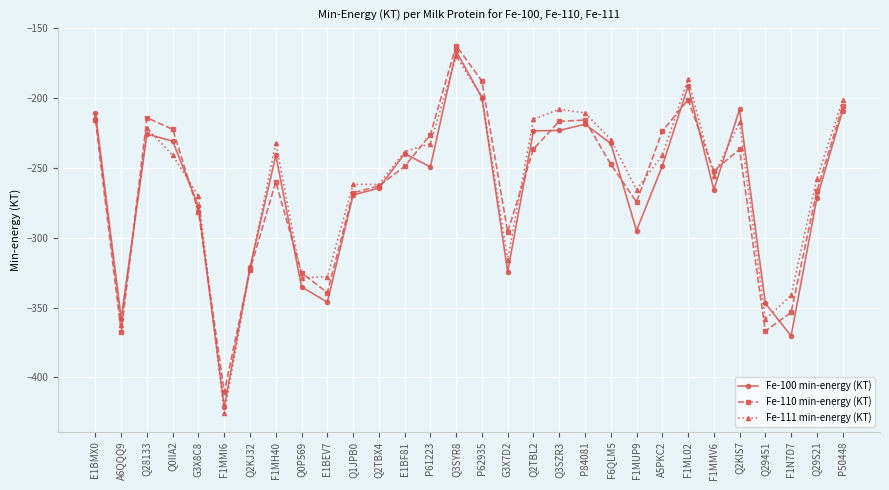

Where is Fe-111 min-energy (KT) nearest to the value -298?

G3X7D2